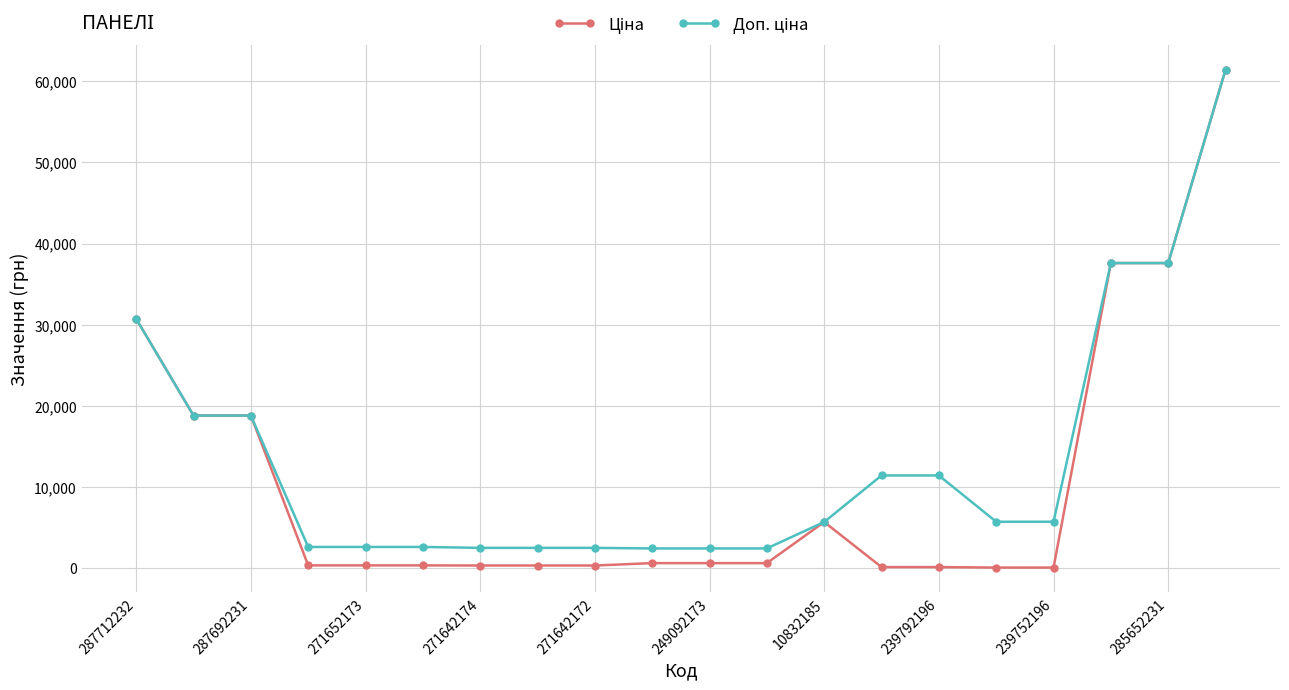

What is the greatest value displayed?

61434.3